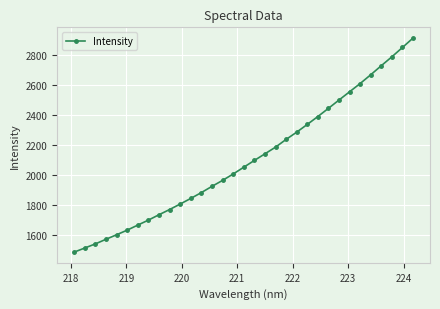

True or false: the data has more than 2 interior local peaks.

False